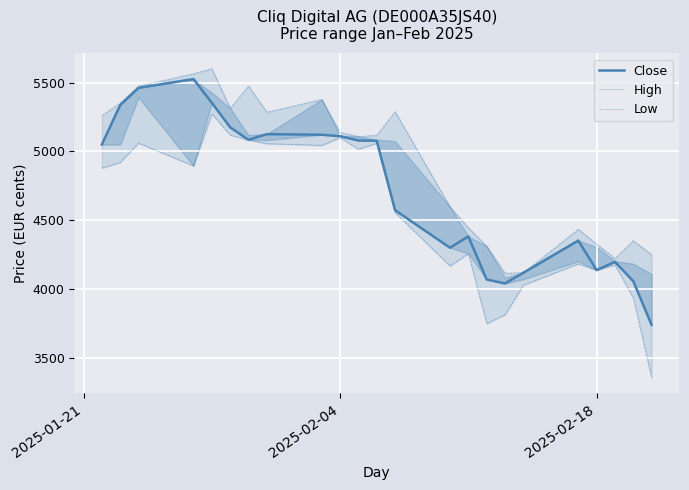

How many data points in Low are less than 4878?

11